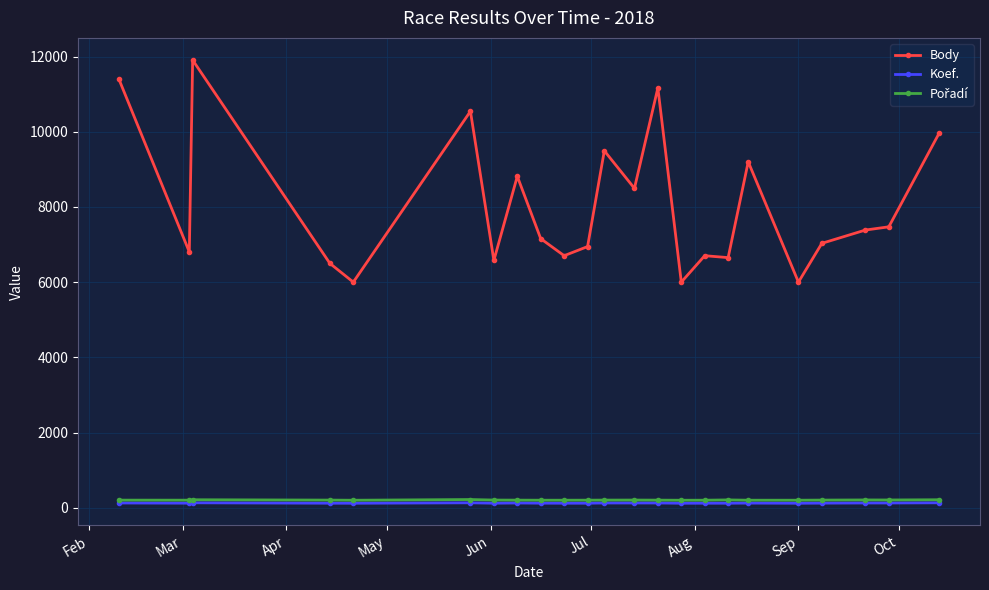

Which series has the largest total across all categories?

Body